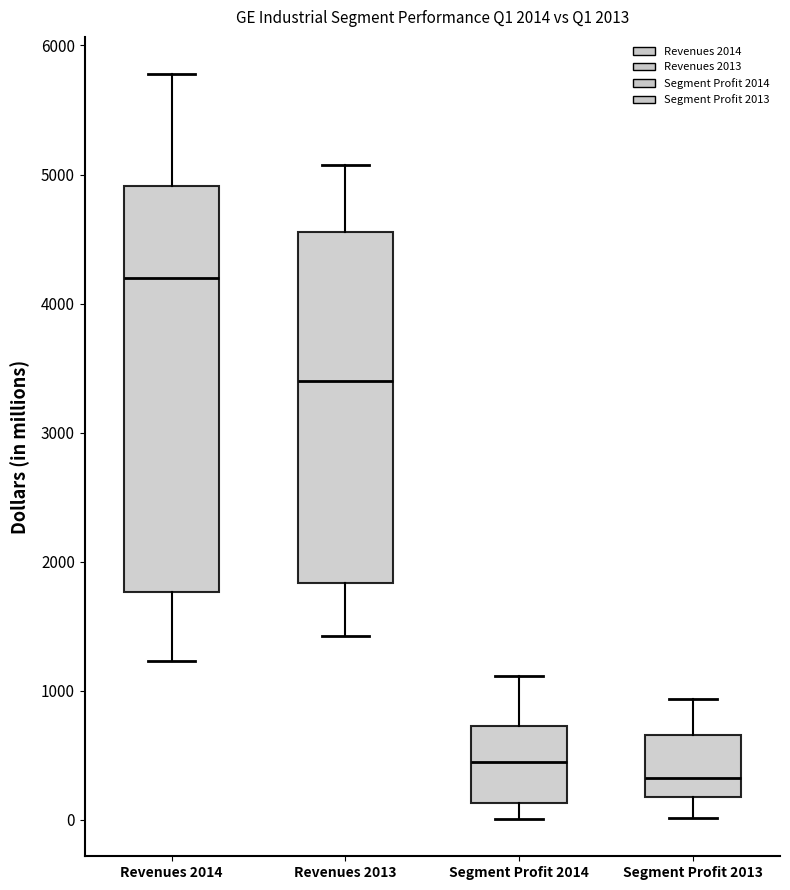

Which box has the highest median line?

Revenues 2014